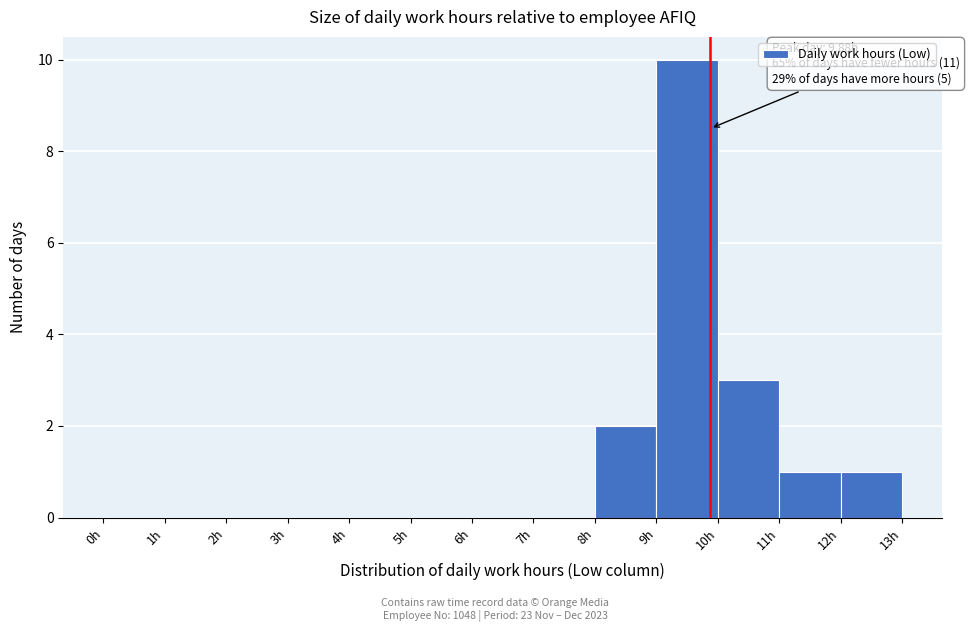

Over which range of the x-axis is the bar tallest?

9 to 10